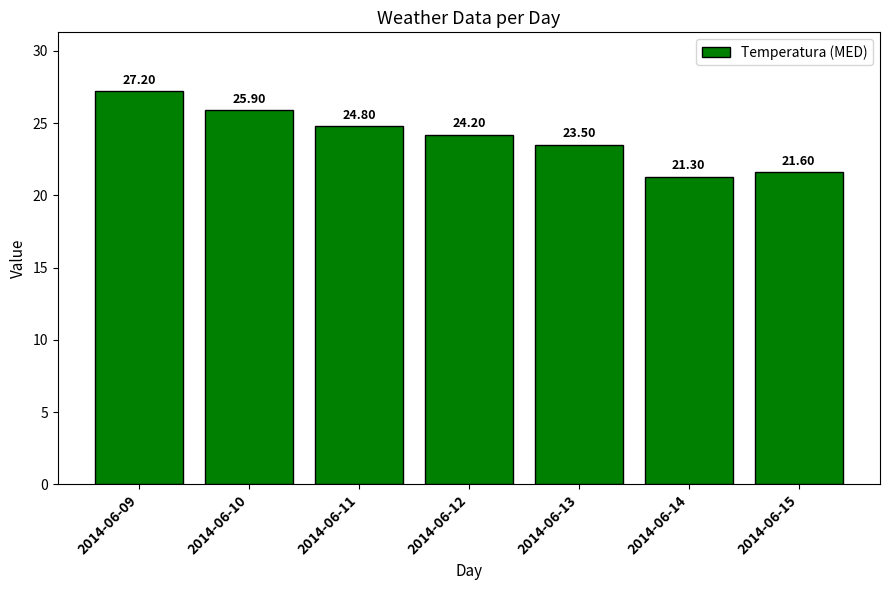

What is the sum of all values?

168.5